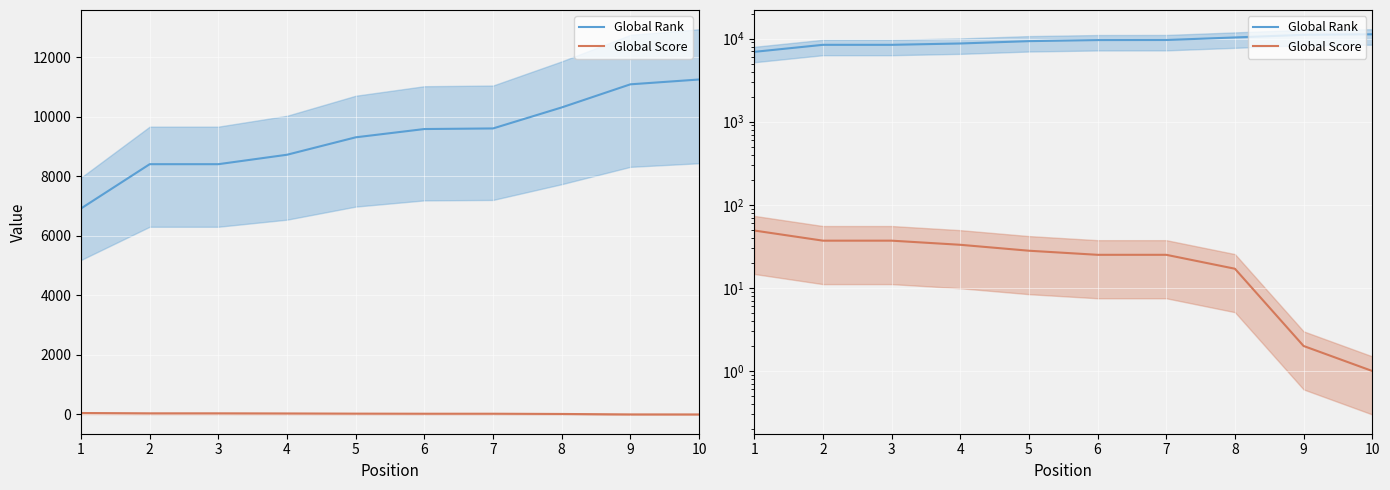

Read the Global Rank value at 3.

8403